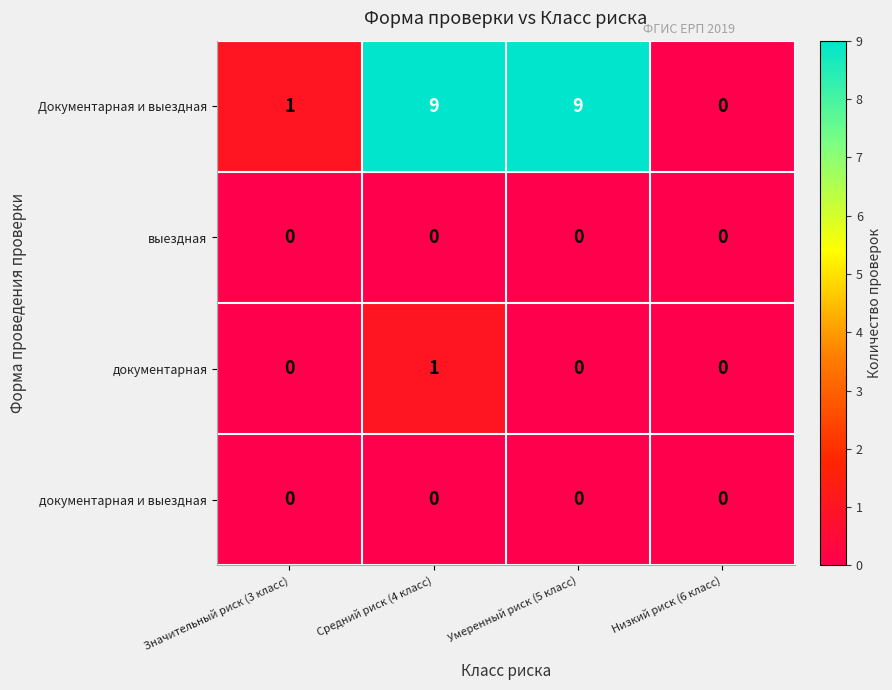

Between Значительный риск (3 класс) and Средний риск (4 класс), which series saw the biggest shift?

Документарная и выездная